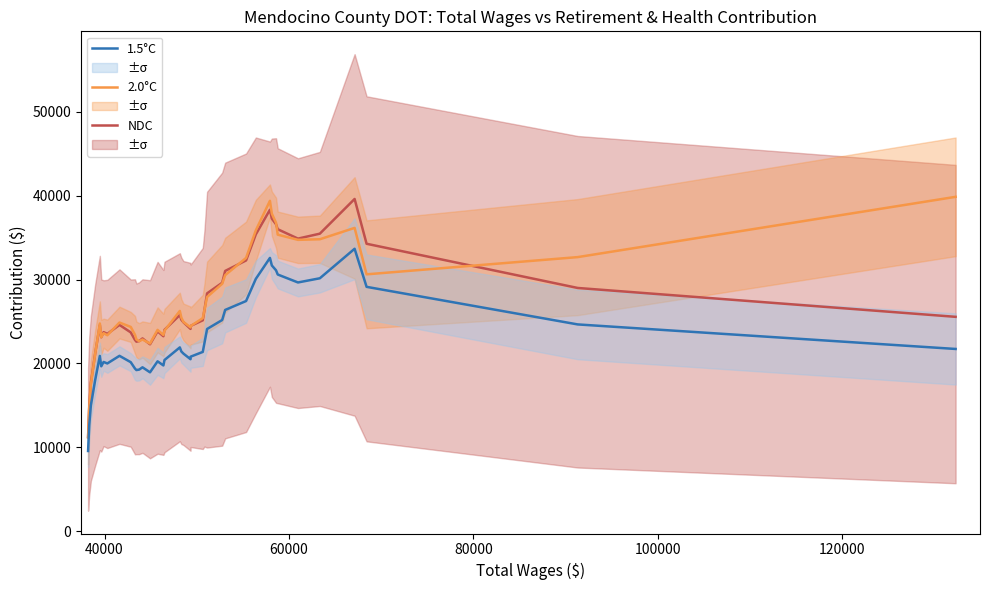

True or false: 1.5°C and NDC intersect in this chart.

False